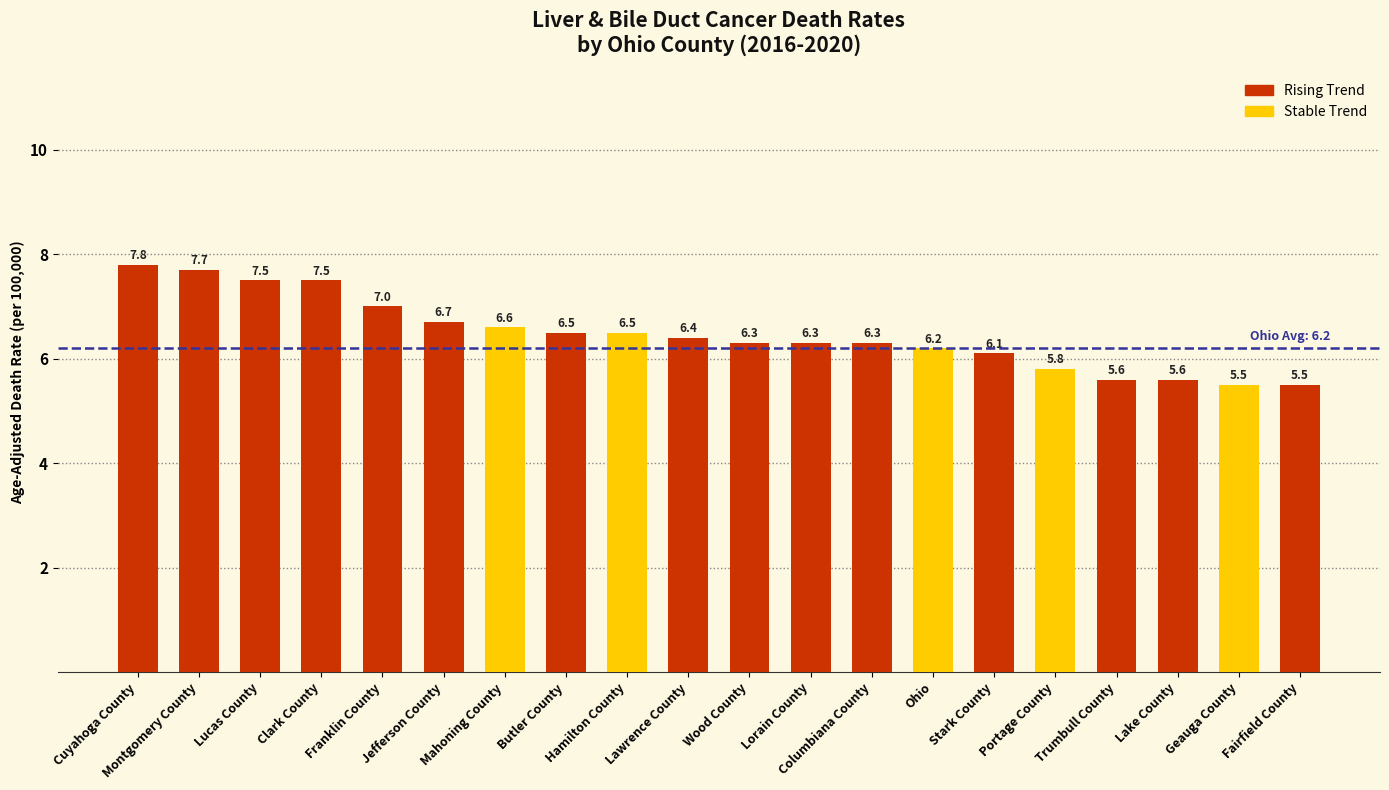

Reading left to right, list all the values displayed in this chart.

Cuyahoga County=7.8	Montgomery County=7.7	Lucas County=7.5	Clark County=7.5	Franklin County=7.0	Jefferson County=6.7	Mahoning County=6.6	Butler County=6.5	Hamilton County=6.5	Lawrence County=6.4	Wood County=6.3	Lorain County=6.3	Columbiana County=6.3	Ohio=6.2	Stark County=6.1	Portage County=5.8	Trumbull County=5.6	Lake County=5.6	Geauga County=5.5	Fairfield County=5.5